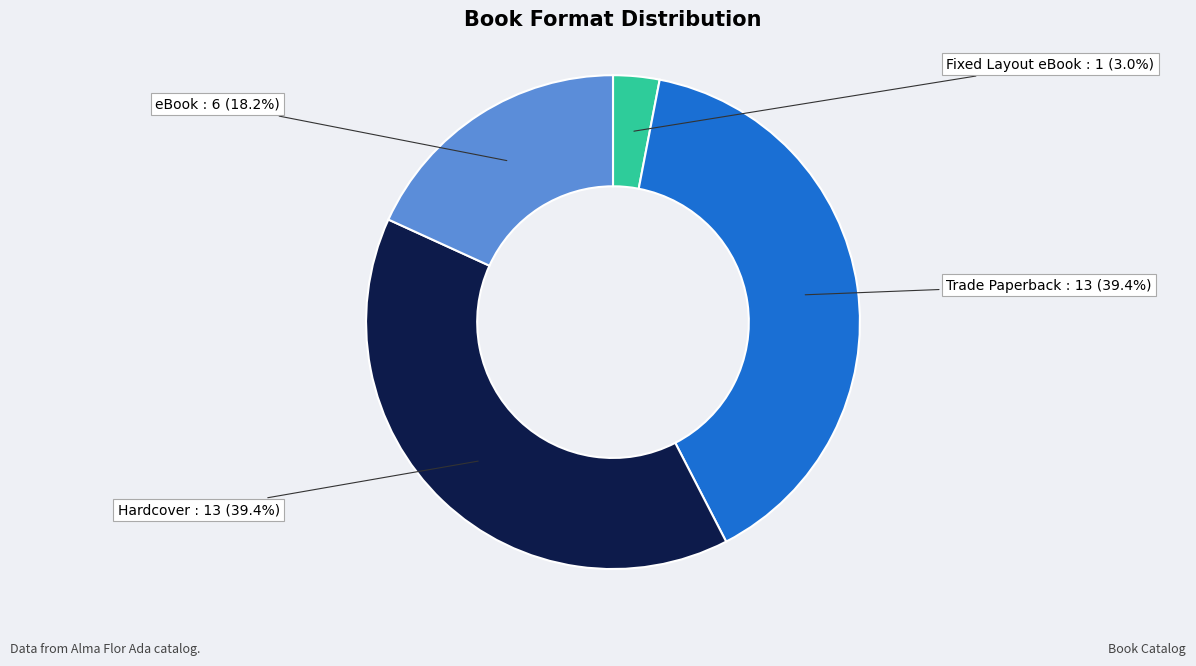

What percentage is the Hardcover slice, to the nearest percent?

39%